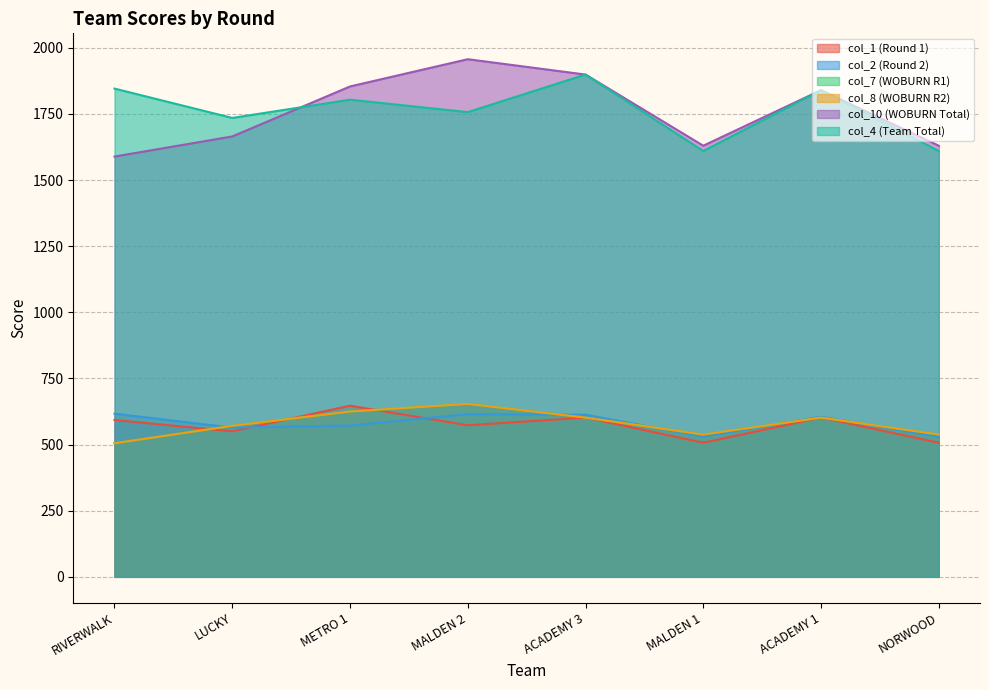

Rank the categories by col_10 value from lowest to highest.

RIVERWALK, MALDEN 1, NORWOOD, LUCKY, ACADEMY 1, METRO 1, ACADEMY 3, MALDEN 2